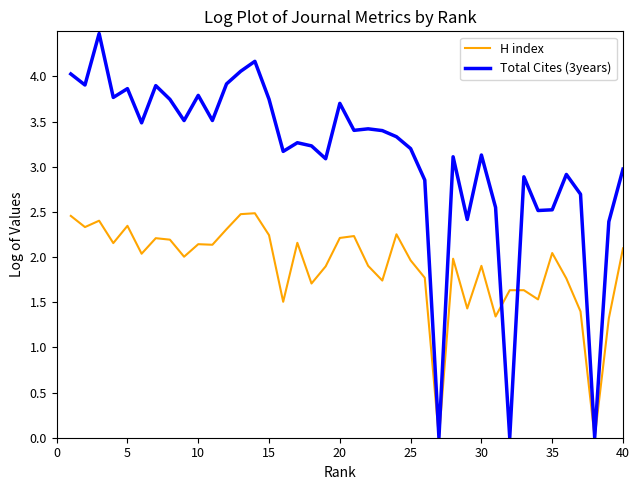

Which series has the largest range (max minus min)?

Total Cites (3years)